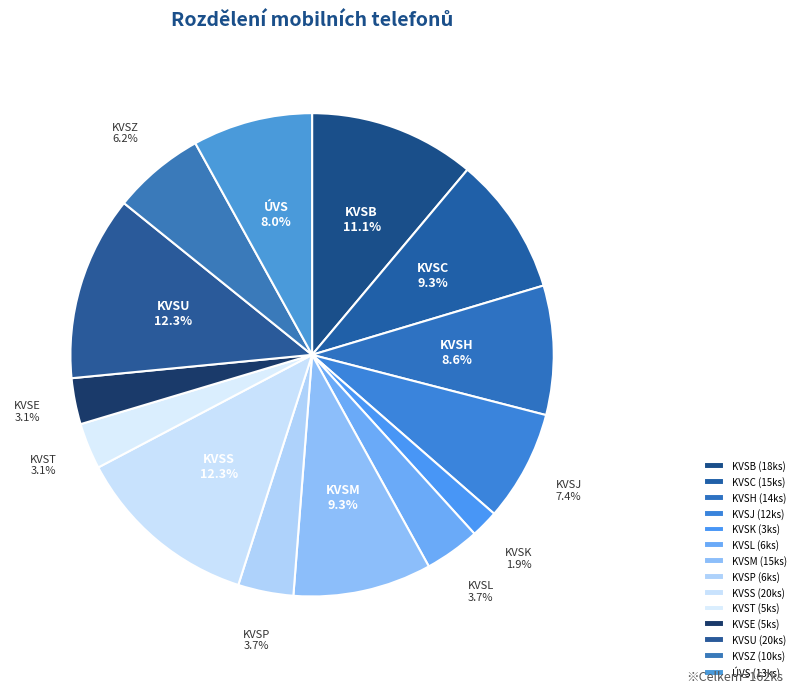

What percentage is the KVSB slice, to the nearest percent?

11%